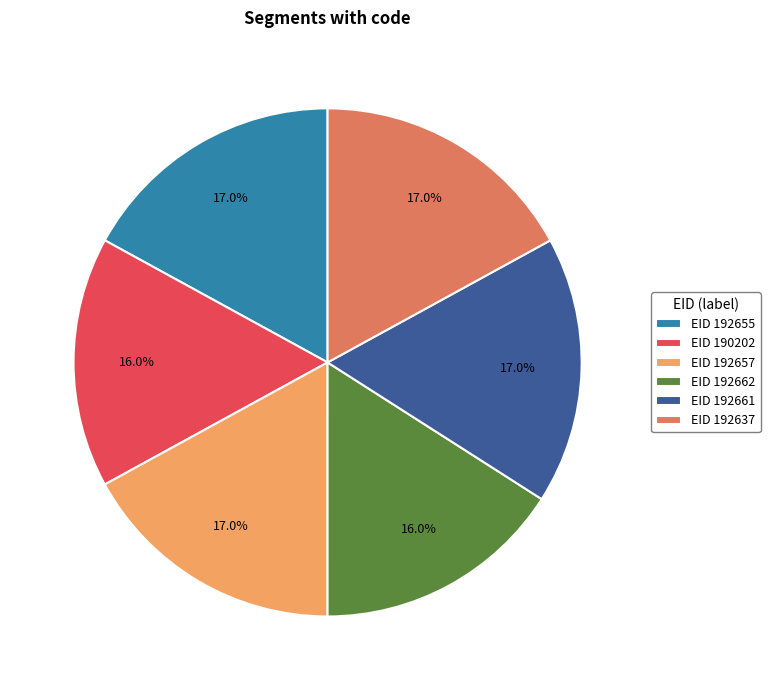

Between EID 192661 and EID 190202, which is larger?

EID 192661